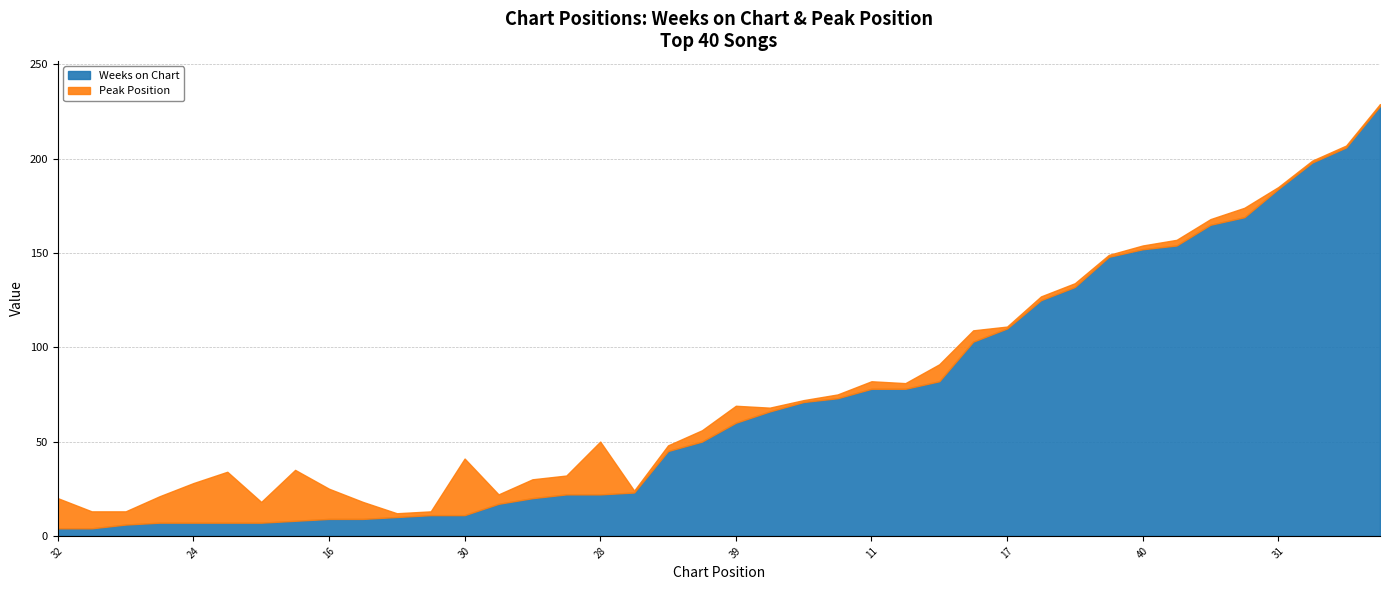

Is the value of Weeks on Chart at 24 greater than the value of Peak Position at 9?

Yes